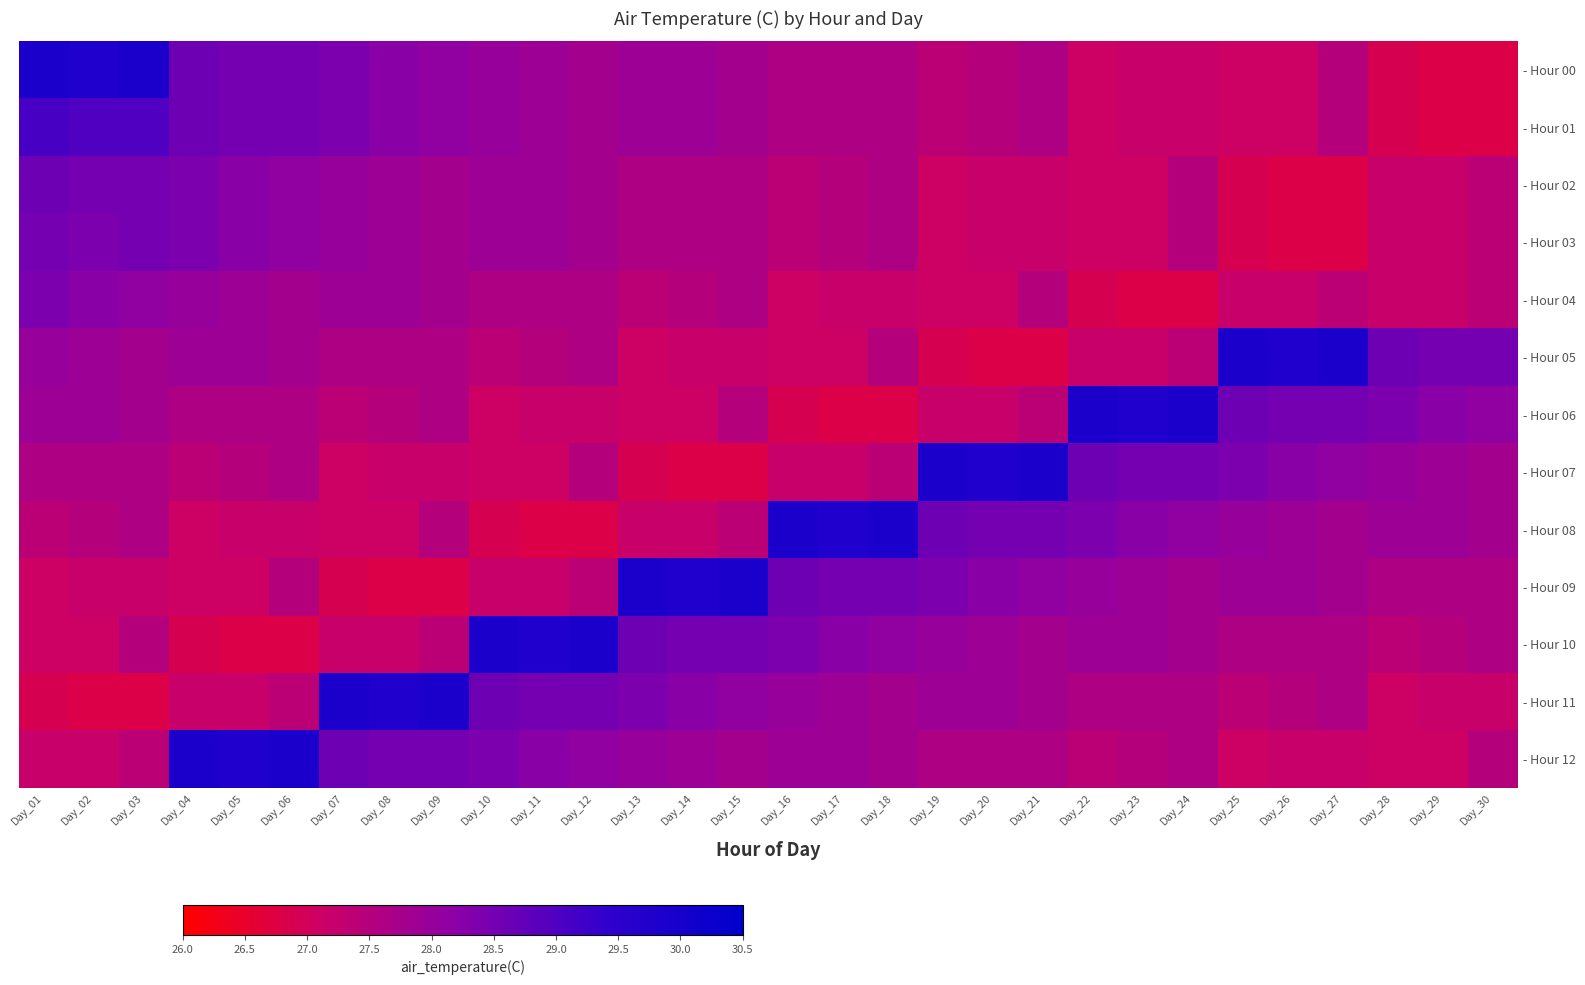

Which has a higher value, Day_27 or Day_07?

Day_07